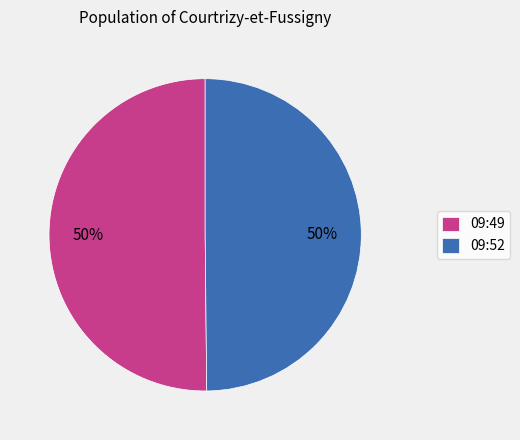

To the nearest percent, what portion does 09:49 represent?

50%